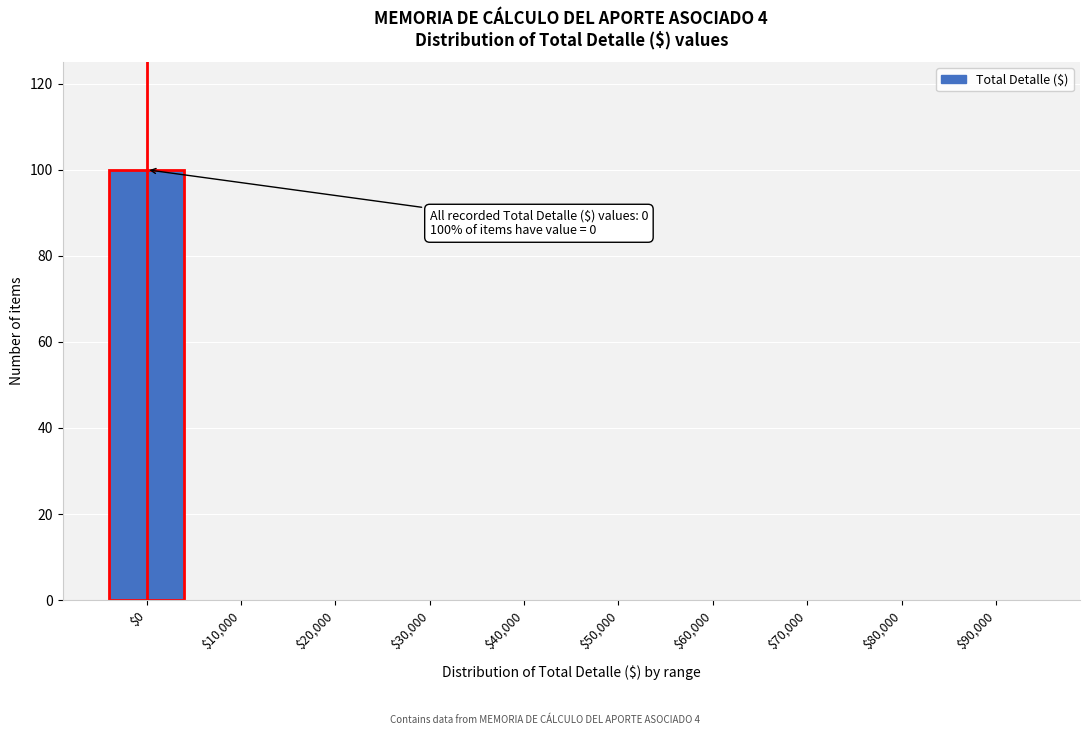

What is the greatest value displayed?

100